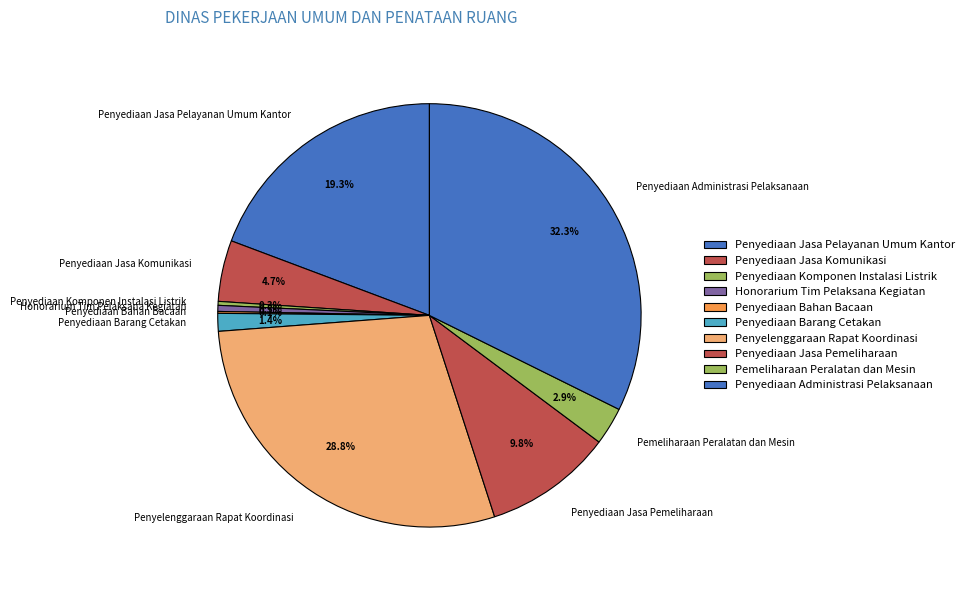

To the nearest percent, what is the difference between the largest and smallest slice percentages?

32%